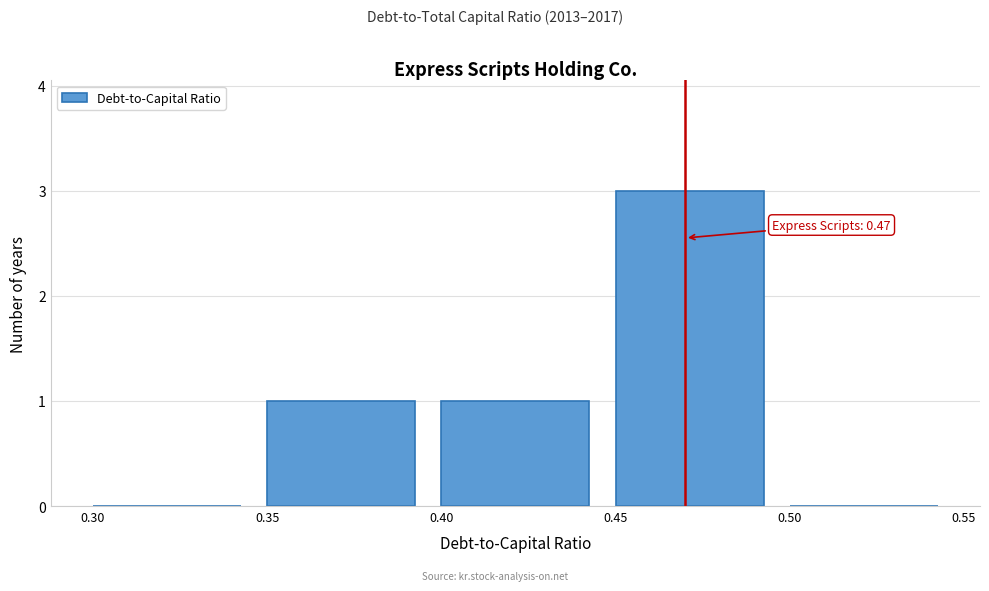

Over which range of the x-axis is the bar tallest?

0.45 to 0.50